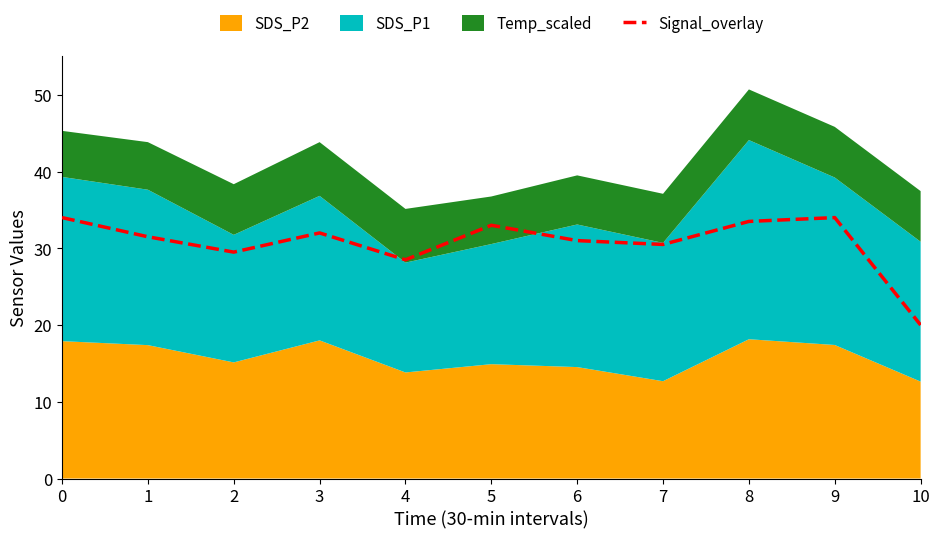

What is the sum of all values?

337.5